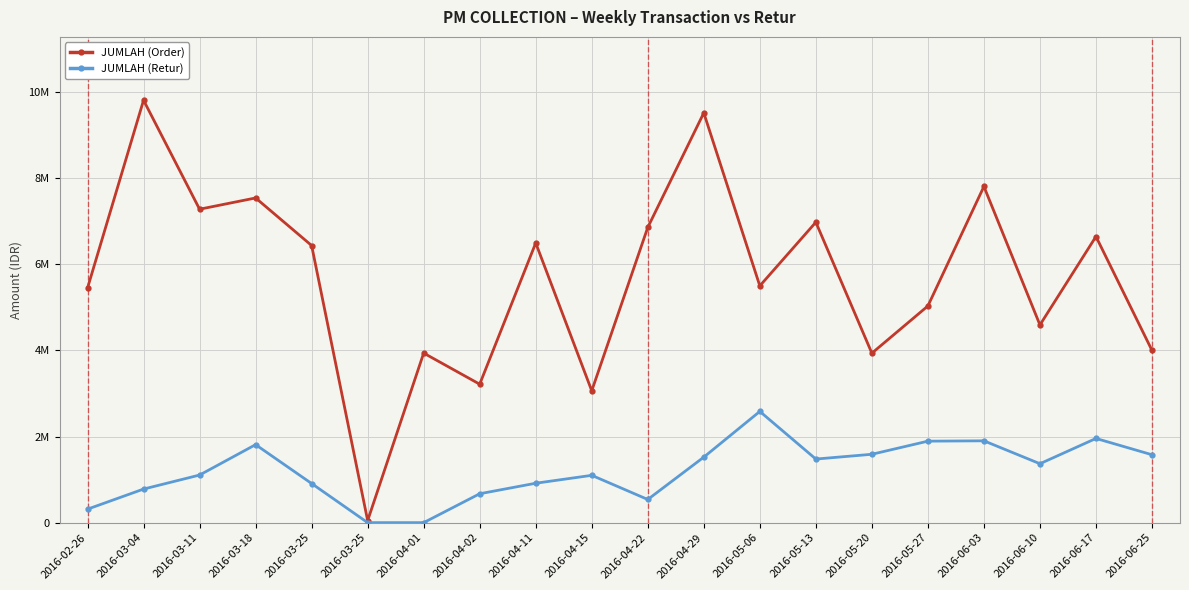

True or false: JUMLAH (Retur) has more than 2 points higher than both neighbors.

True